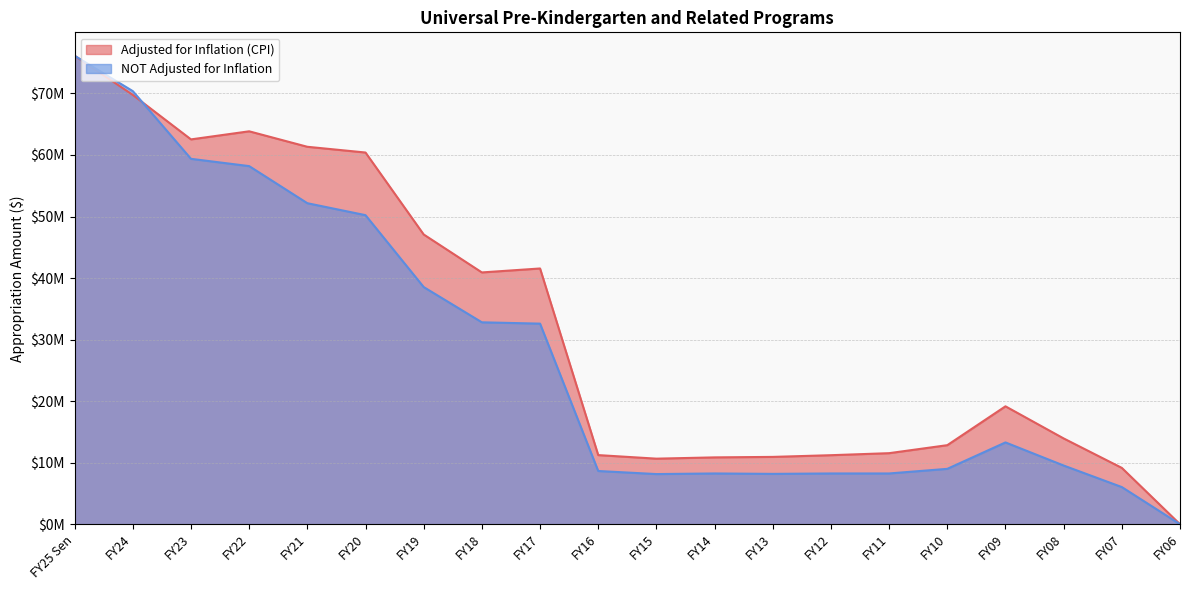

At FY14, list the series in order from largest to smallest.

Adjusted for Inflation (CPI), NOT Adjusted for Inflation